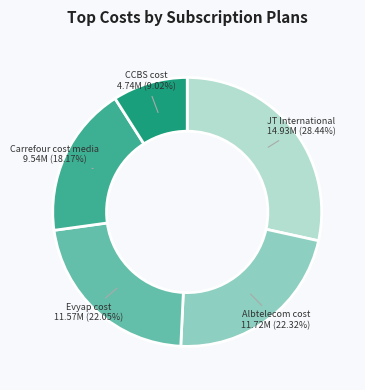

How many slices are in this pie chart?

5